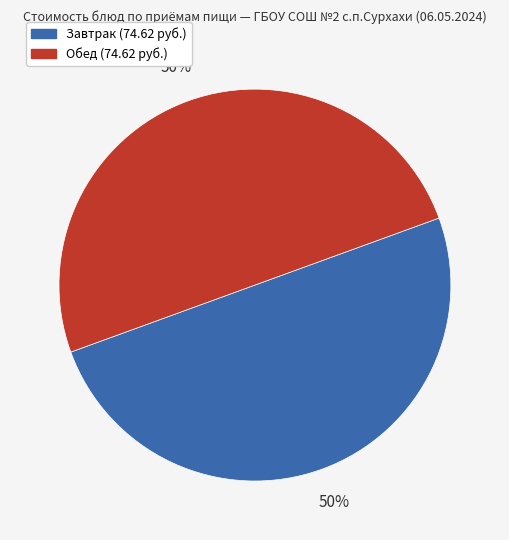

How many segments does this pie chart have?

2